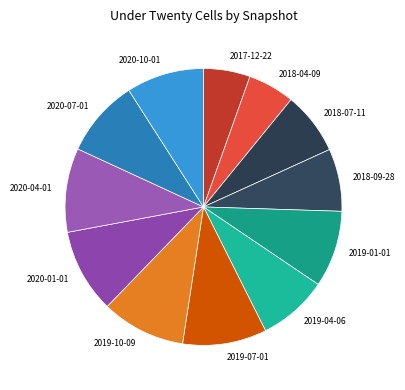

Is there any slice that represents more than half of the pie?

No